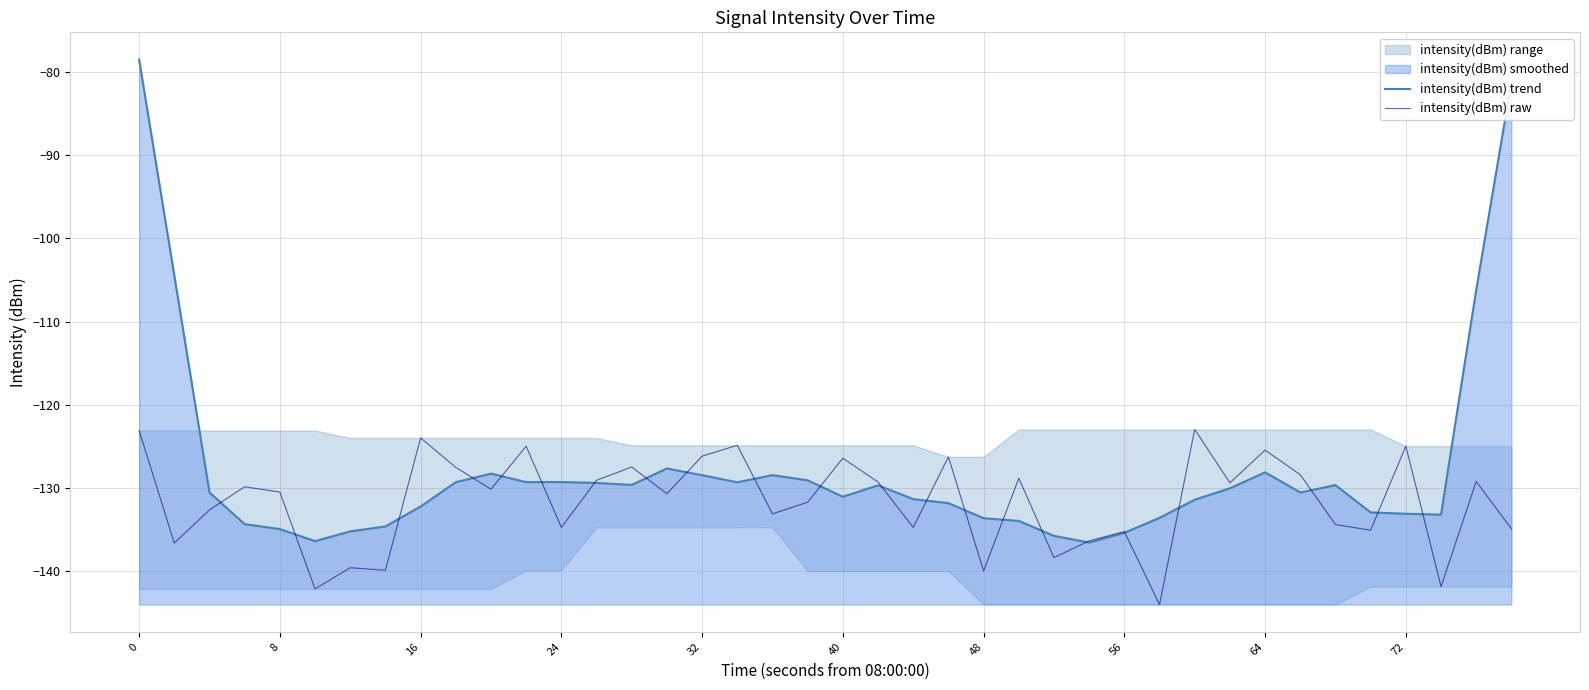

What is the minimum value for intensity(dBm) raw?

-144.0